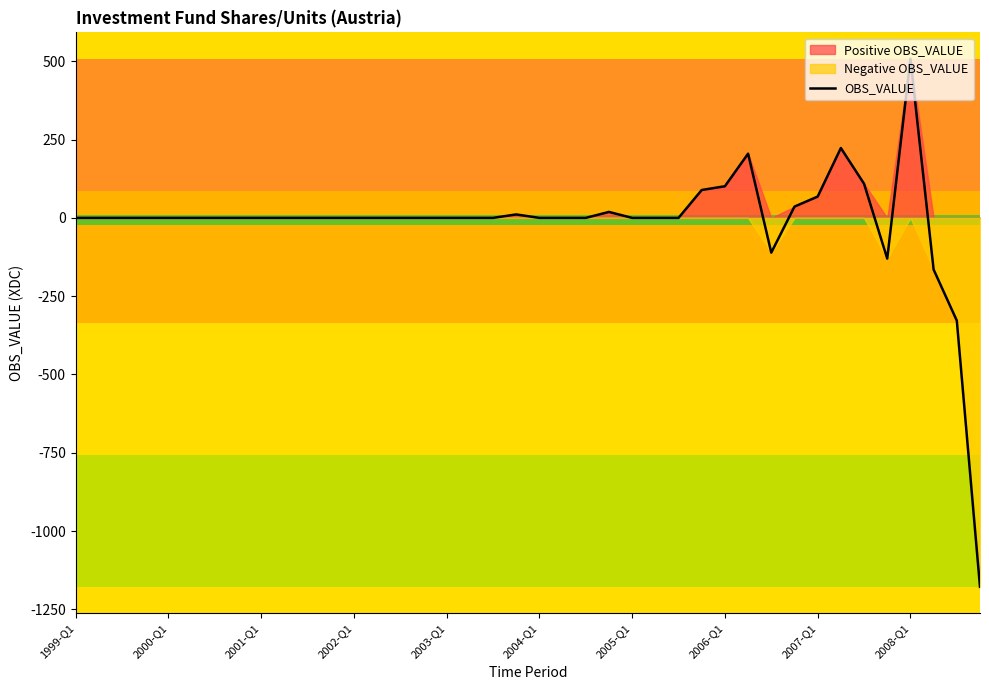

What is the highest value of the OBS_VALUE series?

508